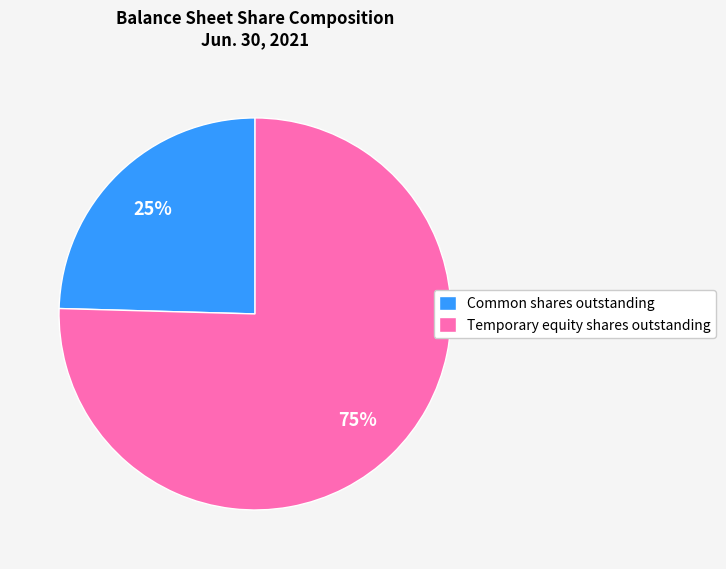

Between Common shares outstanding and Temporary equity shares outstanding, which is larger?

Temporary equity shares outstanding